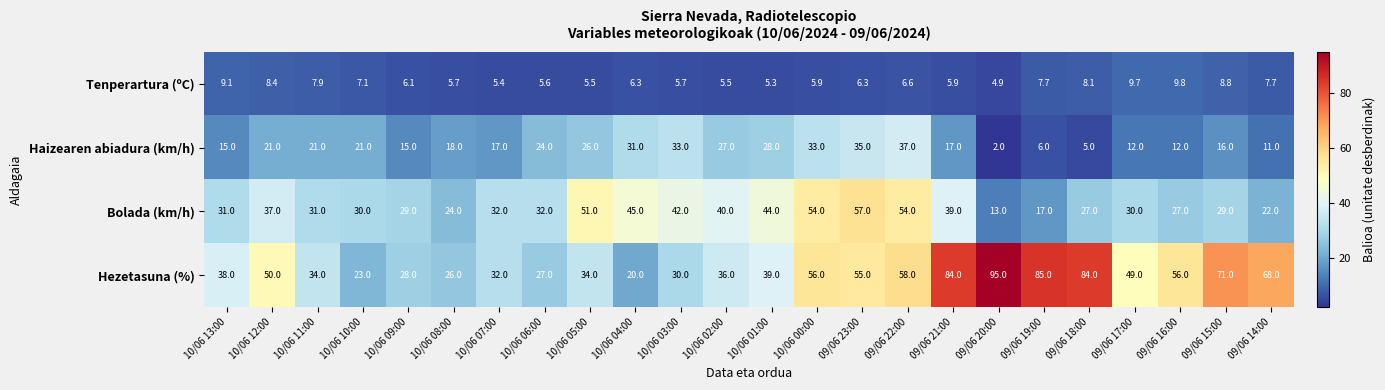

At which category is the sum across all series the highest?

09/06 22:00